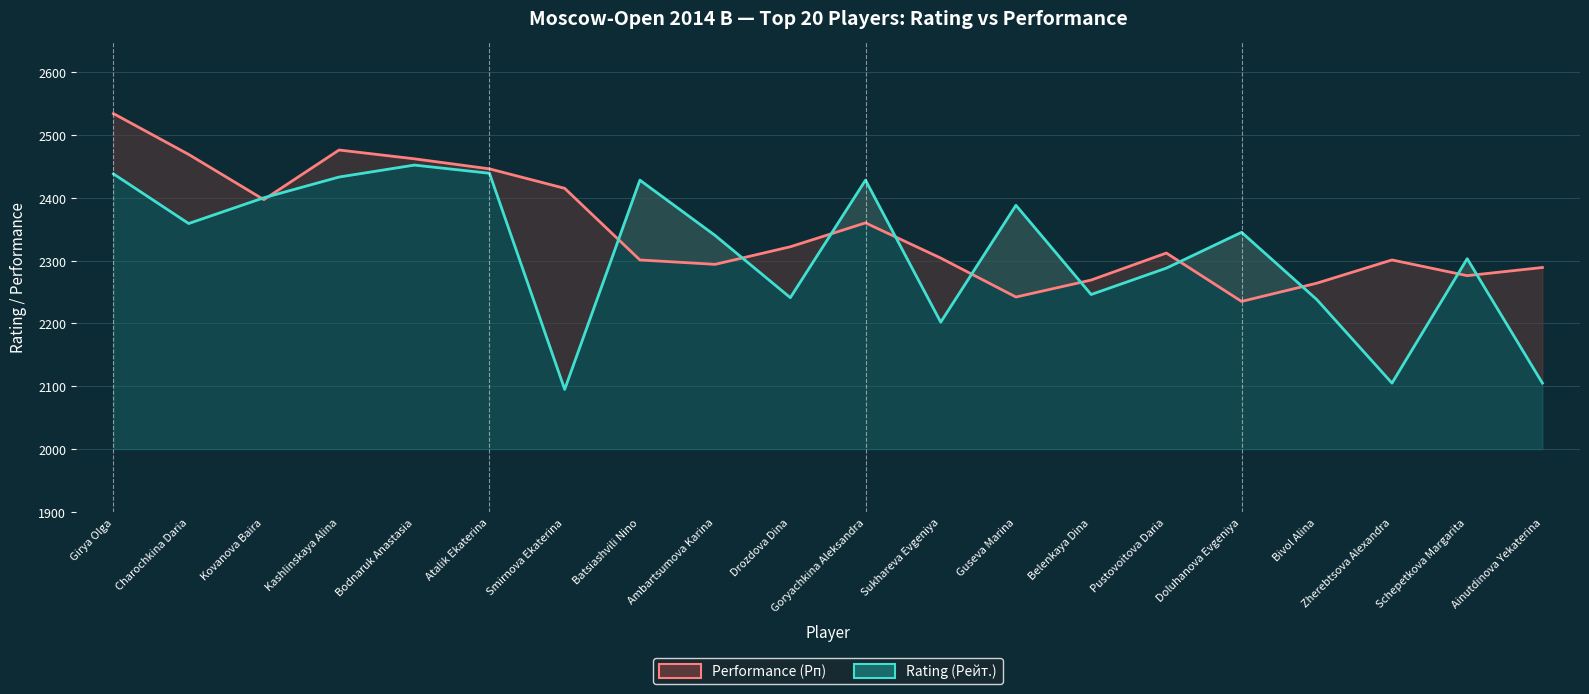

True or false: Performance (Рп) has a value of 4013 at Bodnaruk Anastasia.

False